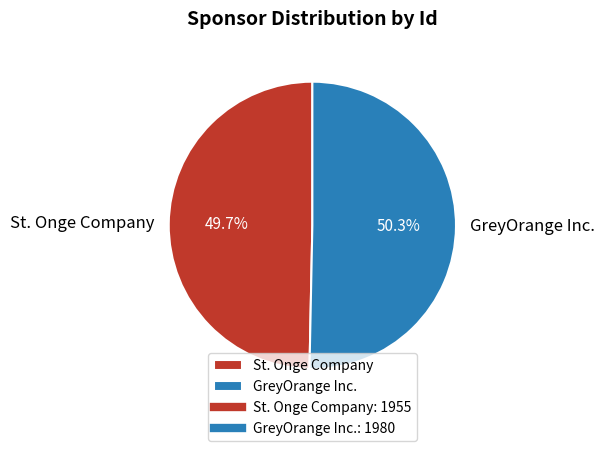

To the nearest percent, what portion does GreyOrange Inc. represent?

50%